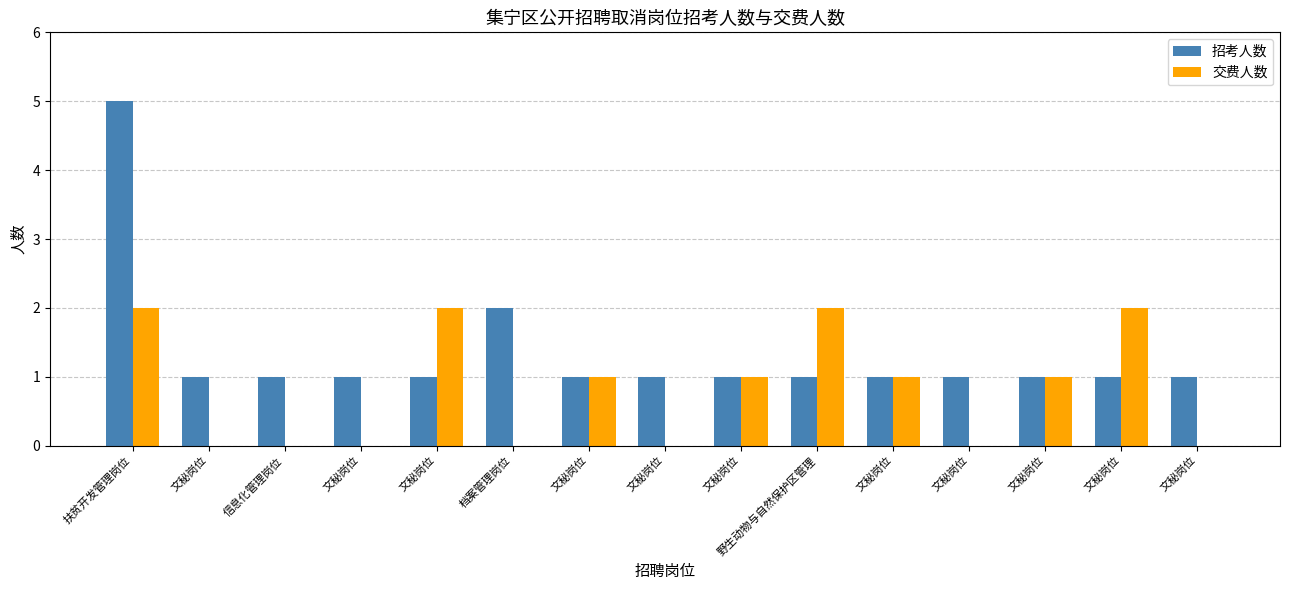

How many distinct data groups are displayed?

2